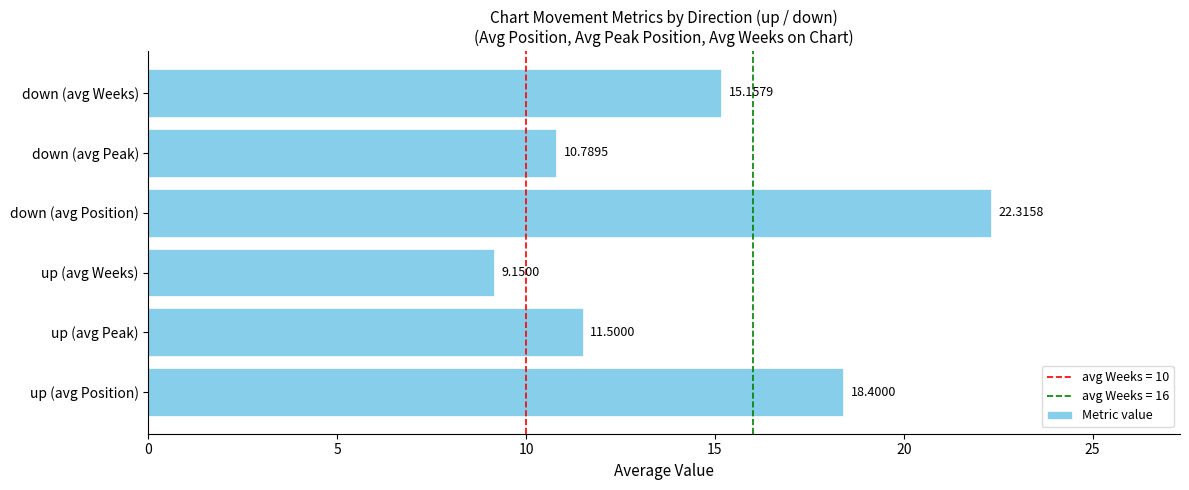

List the labels in order of value, largest first.

down (avg Position), up (avg Position), down (avg Weeks), up (avg Peak), down (avg Peak), up (avg Weeks)